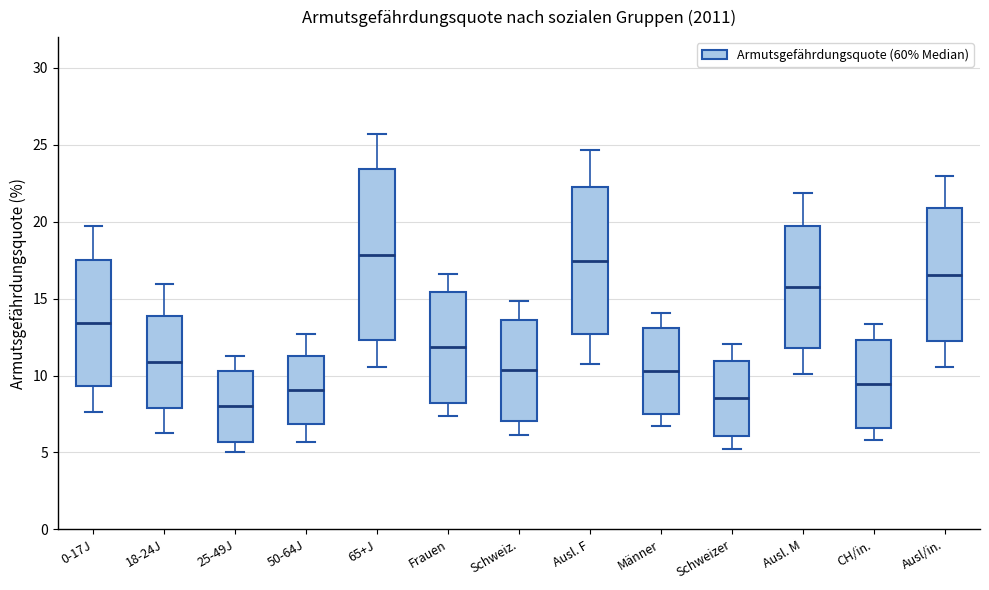

Which box is the tallest, from its lower edge to its upper edge?

65+J